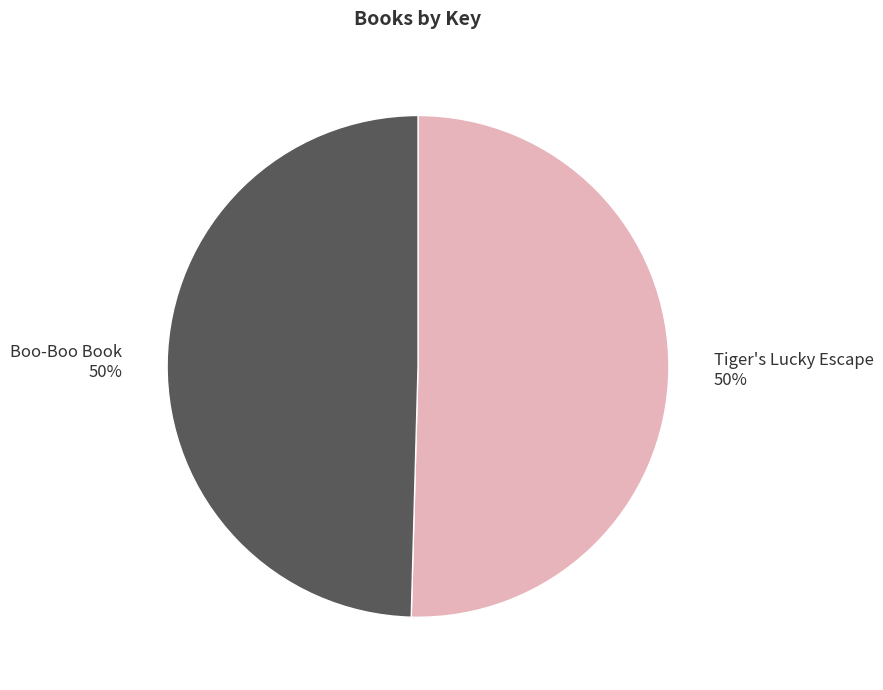

Count the number of slices in the pie.

2